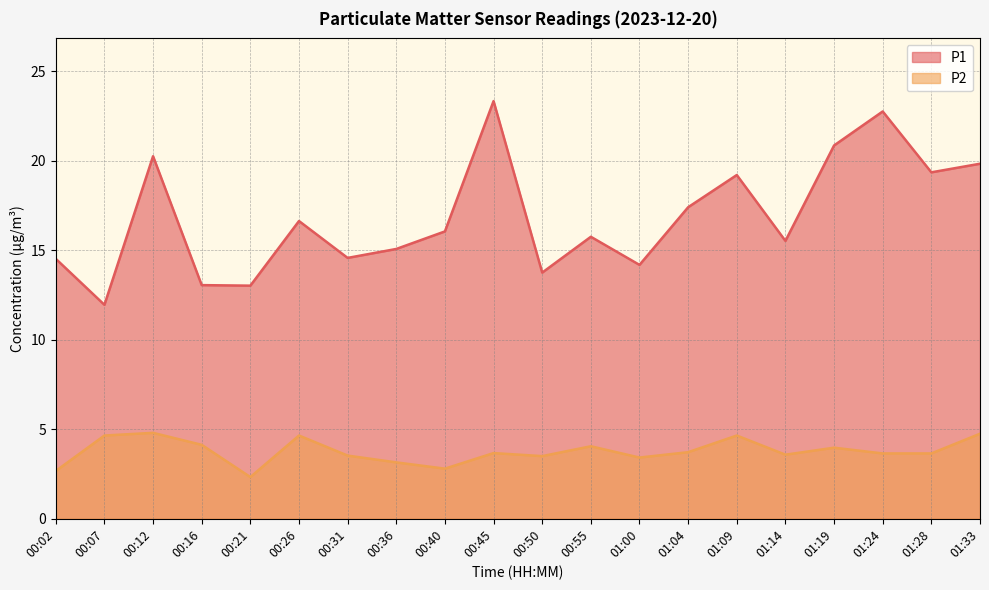

Which series has the largest total across all categories?

P1